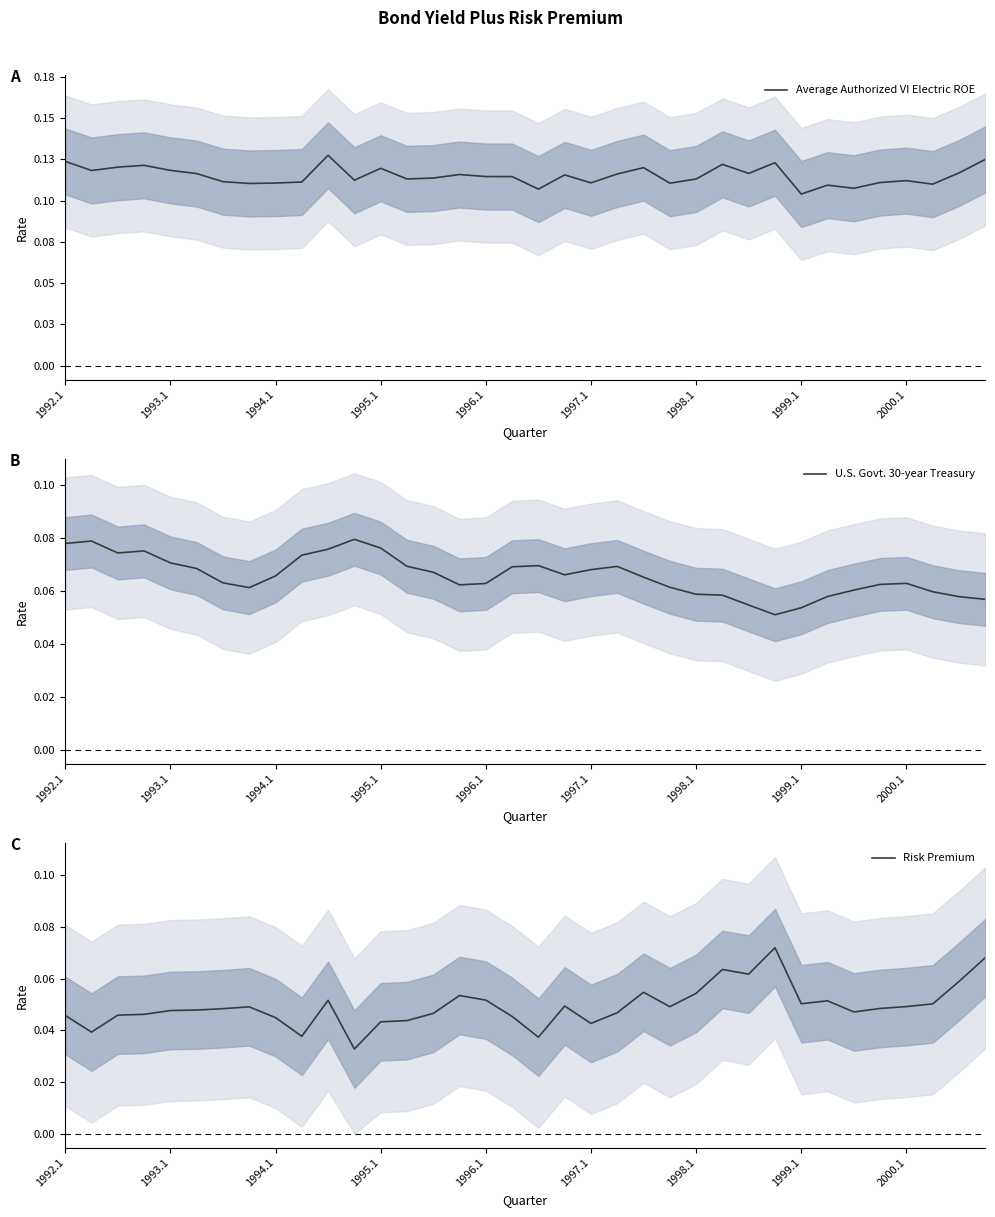

Reading left to right, list all the values displayed in this chart.

Average Authorized VI Electric ROE: 0.1	0.1	0.1	0.1	0.1	0.1	0.1	0.1	0.1	0.1	0.1	0.1	0.1	0.1	0.1	0.1	0.1	0.1	0.1	0.1	0.1	0.1	0.1	0.1	0.1	0.1	0.1	0.1	0.1	0.1	0.1	0.1	0.1	0.1	0.1	0.1
U.S. Govt. 30-year Treasury: 0.1	0.1	0.1	0.1	0.1	0.1	0.1	0.1	0.1	0.1	0.1	0.1	0.1	0.1	0.1	0.1	0.1	0.1	0.1	0.1	0.1	0.1	0.1	0.1	0.1	0.1	0.1	0.1	0.1	0.1	0.1	0.1	0.1	0.1	0.1	0.1
Risk Premium: 0.0	0.0	0.0	0.0	0.0	0.0	0.0	0.0	0.0	0.0	0.1	0.0	0.0	0.0	0.0	0.1	0.1	0.0	0.0	0.0	0.0	0.0	0.1	0.0	0.1	0.1	0.1	0.1	0.1	0.1	0.0	0.0	0.0	0.1	0.1	0.1